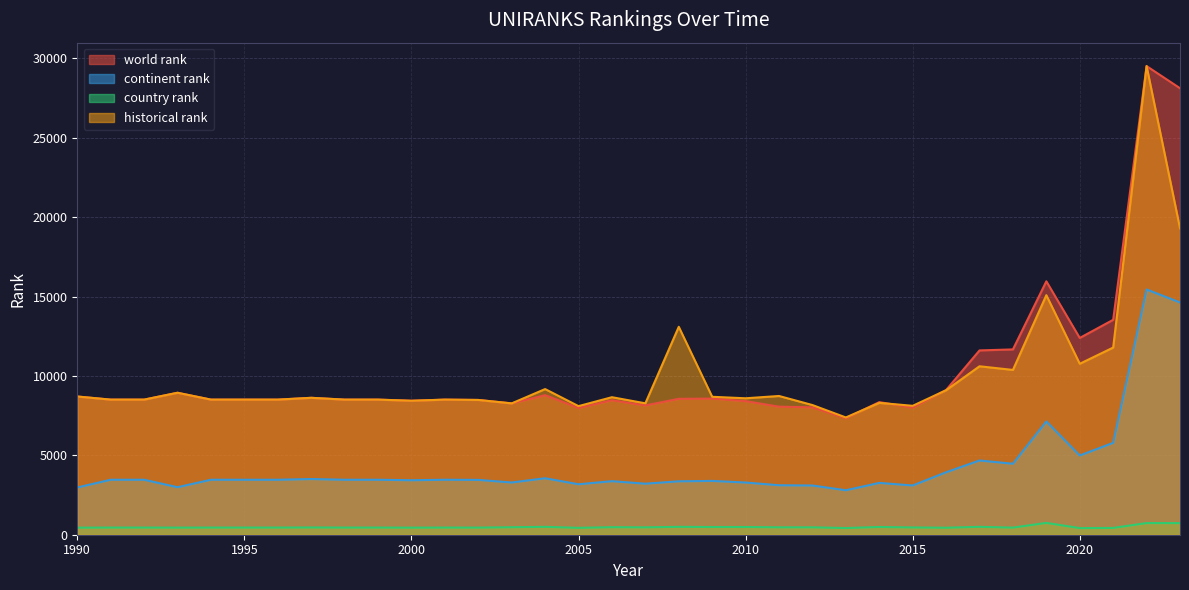

True or false: world rank has more than 0 interior local peaks.

True